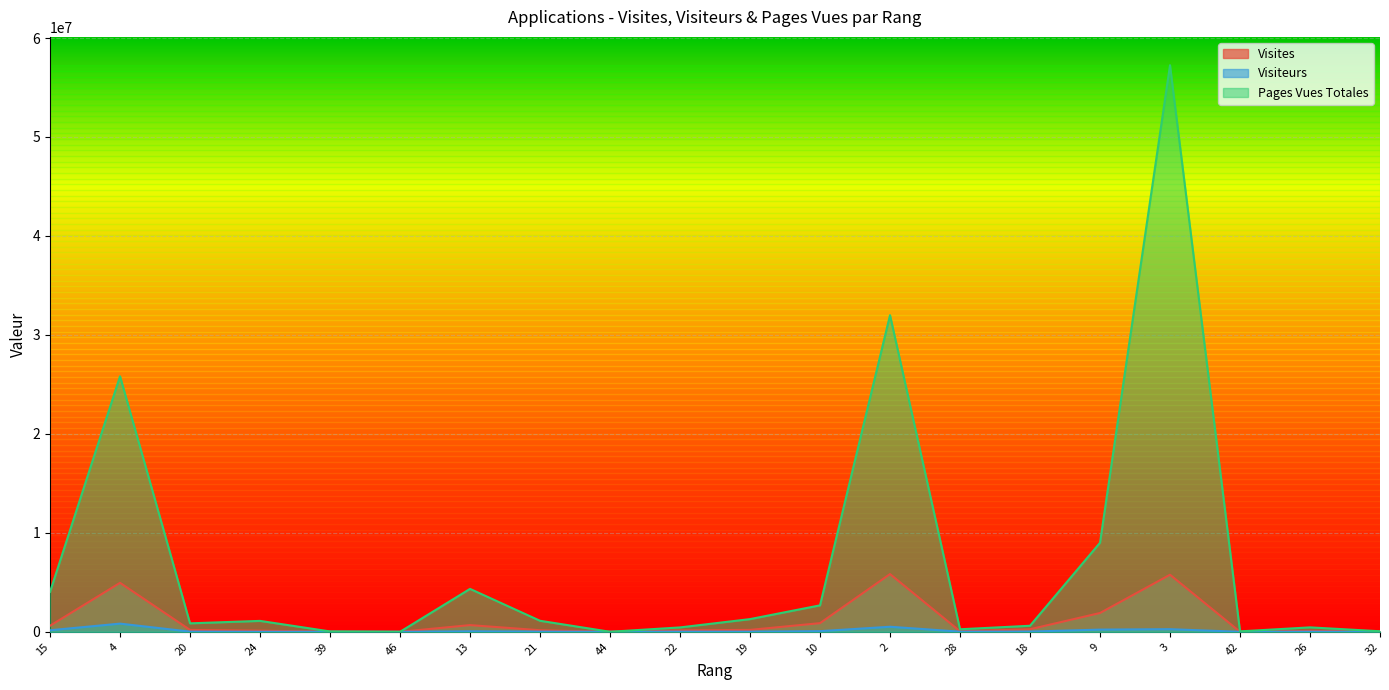

Which series has the largest range (max minus min)?

Pages Vues Totales